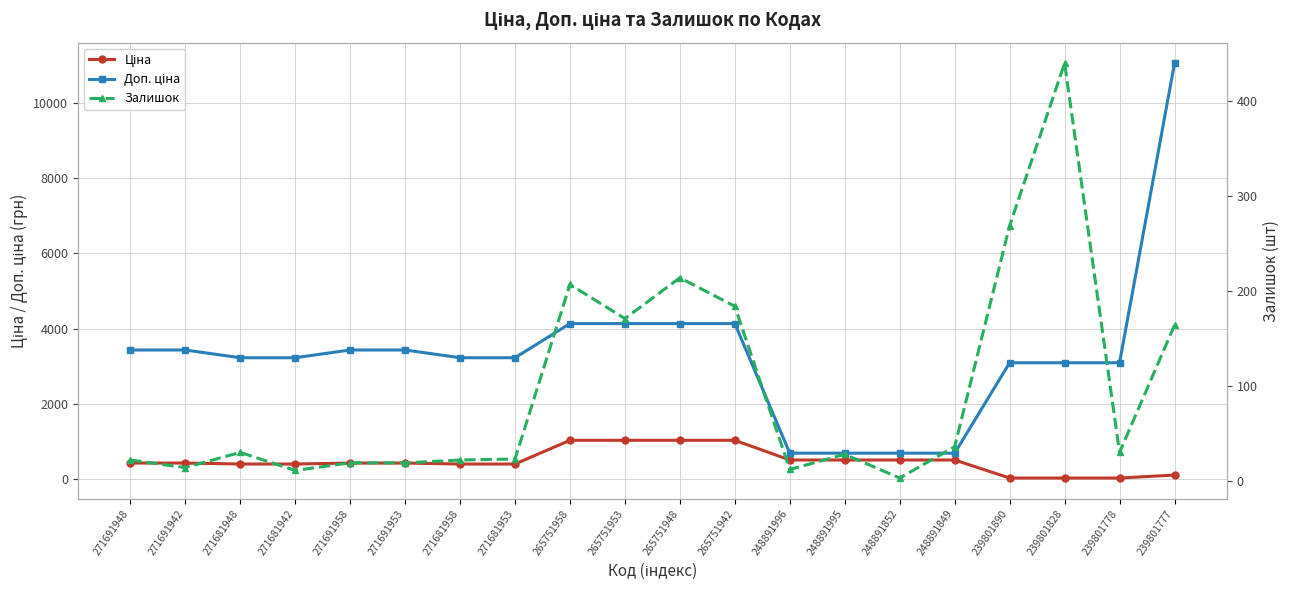

How many data points in Доп. ціна are less than 3228?

7